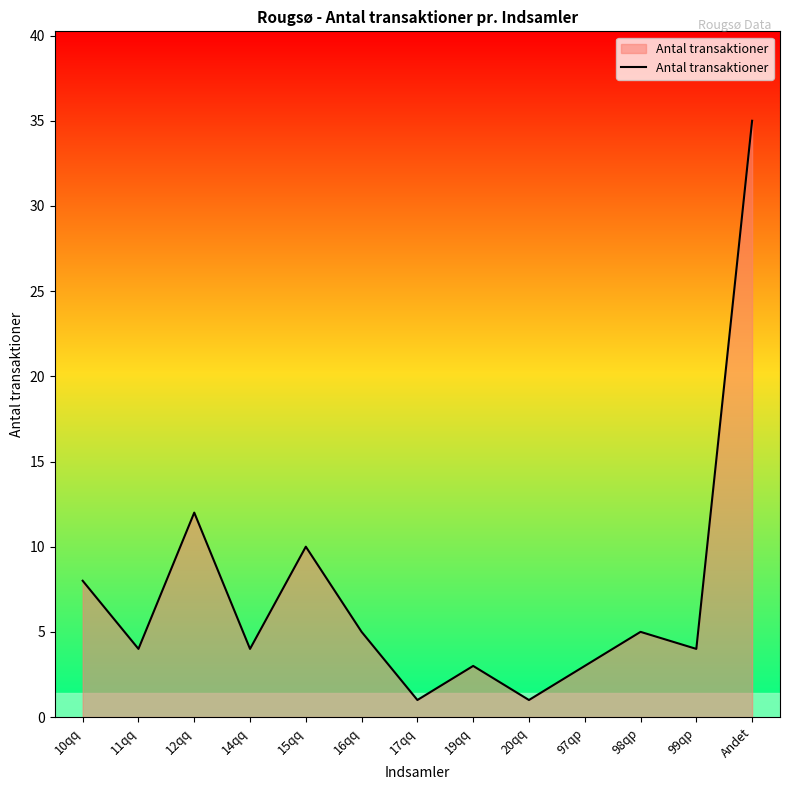

The chart shows a value of 9 at 16qq. True or false?

False